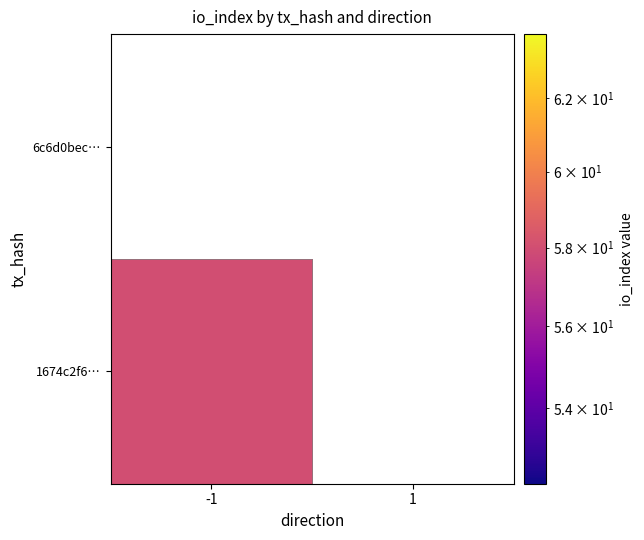

What is the difference between the maximum and minimum values in the 1674c2f6aeaff43b0dceda53496f7f7e3ba5e32 series?

58